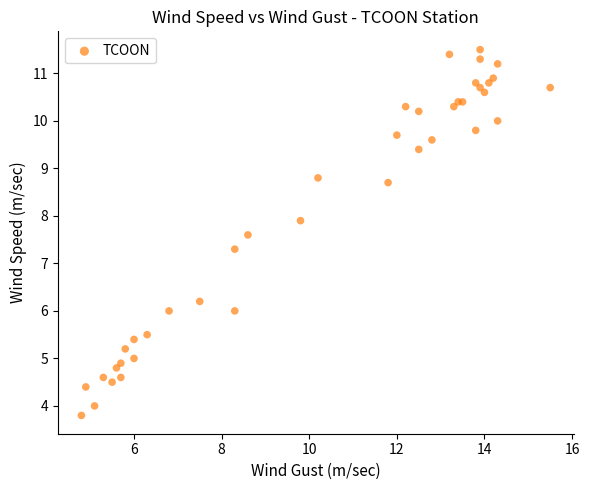

What Y value in the scatter plot is closest to 7?

7.3